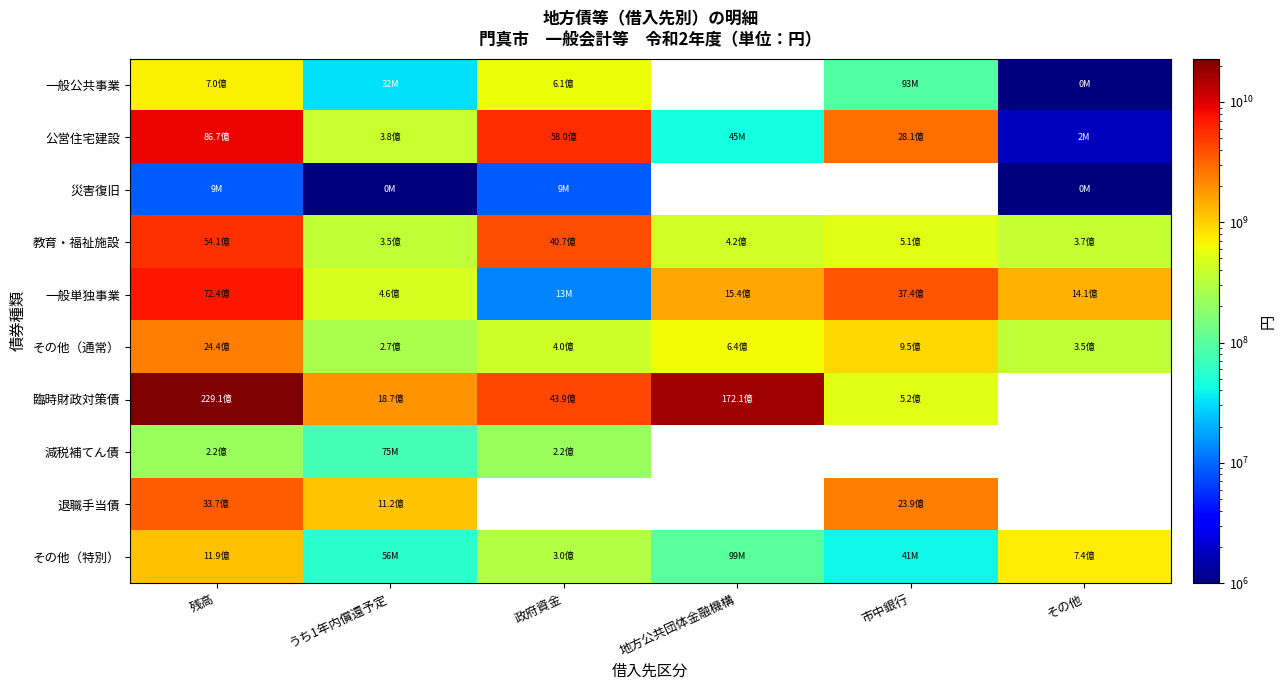

What is the smallest value displayed?

100000.0